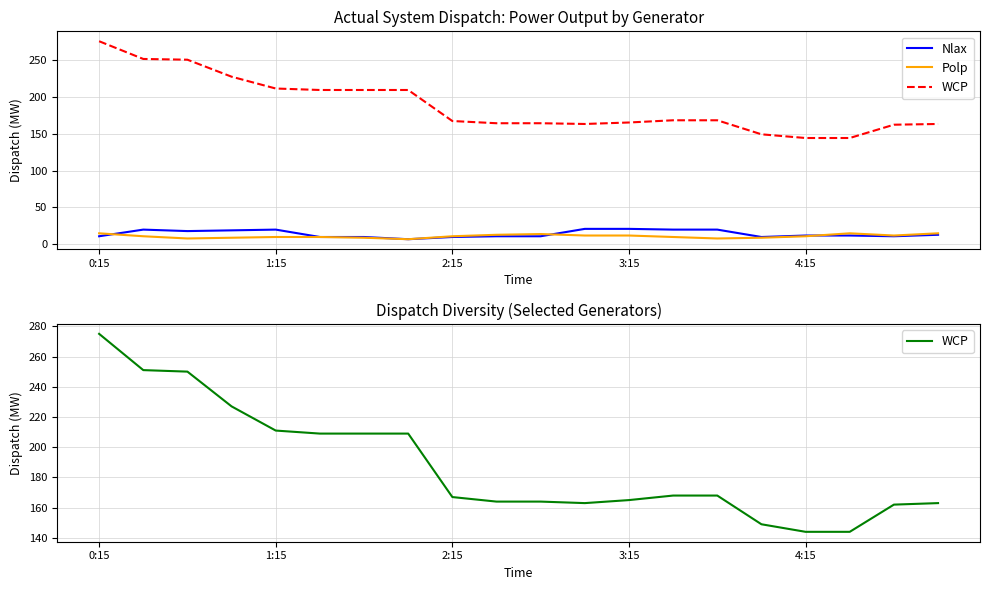

In WCP, how many points are lower than both neighbors (excluding endpoints)?

1